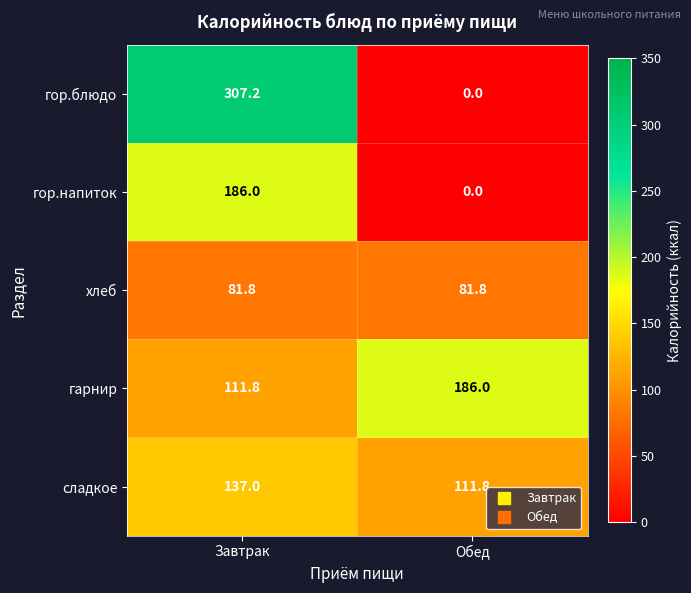

Read the сладкое value at Обед.

111.8